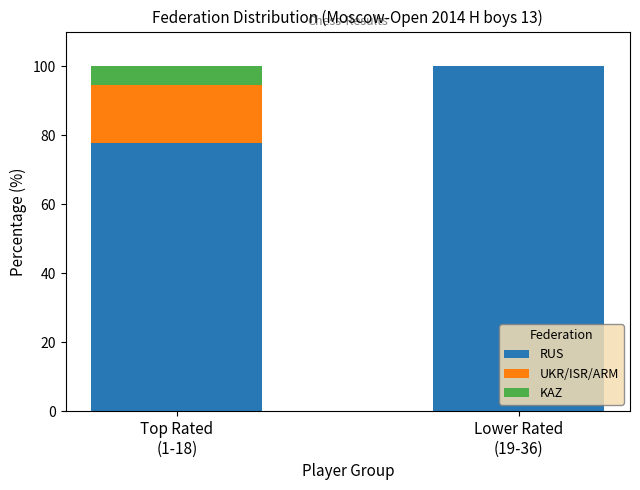

What is the maximum value for RUS?

100.0